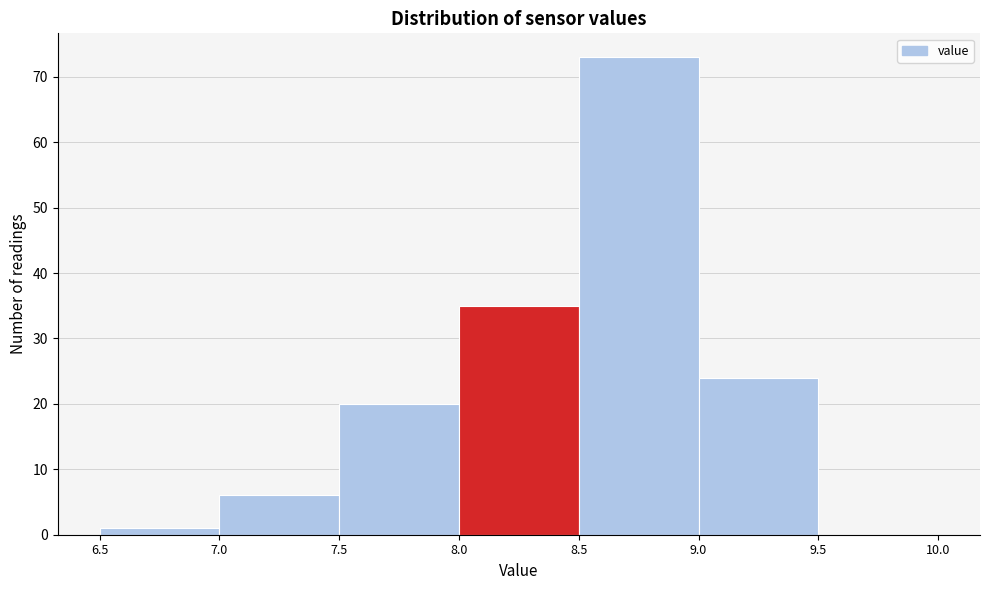

Reading left to right, transcribe this chart: for each bar, give the range it covers on the x-axis and its height. The values are not printed on the chart, so give them approximately, as read against the axis.

6.5 to 7.0: 1
7.0 to 7.5: 6
7.5 to 8.0: 20
8.0 to 8.5: 35
8.5 to 9.0: 73
9.0 to 9.5: 24
9.5 to 10.0: 0